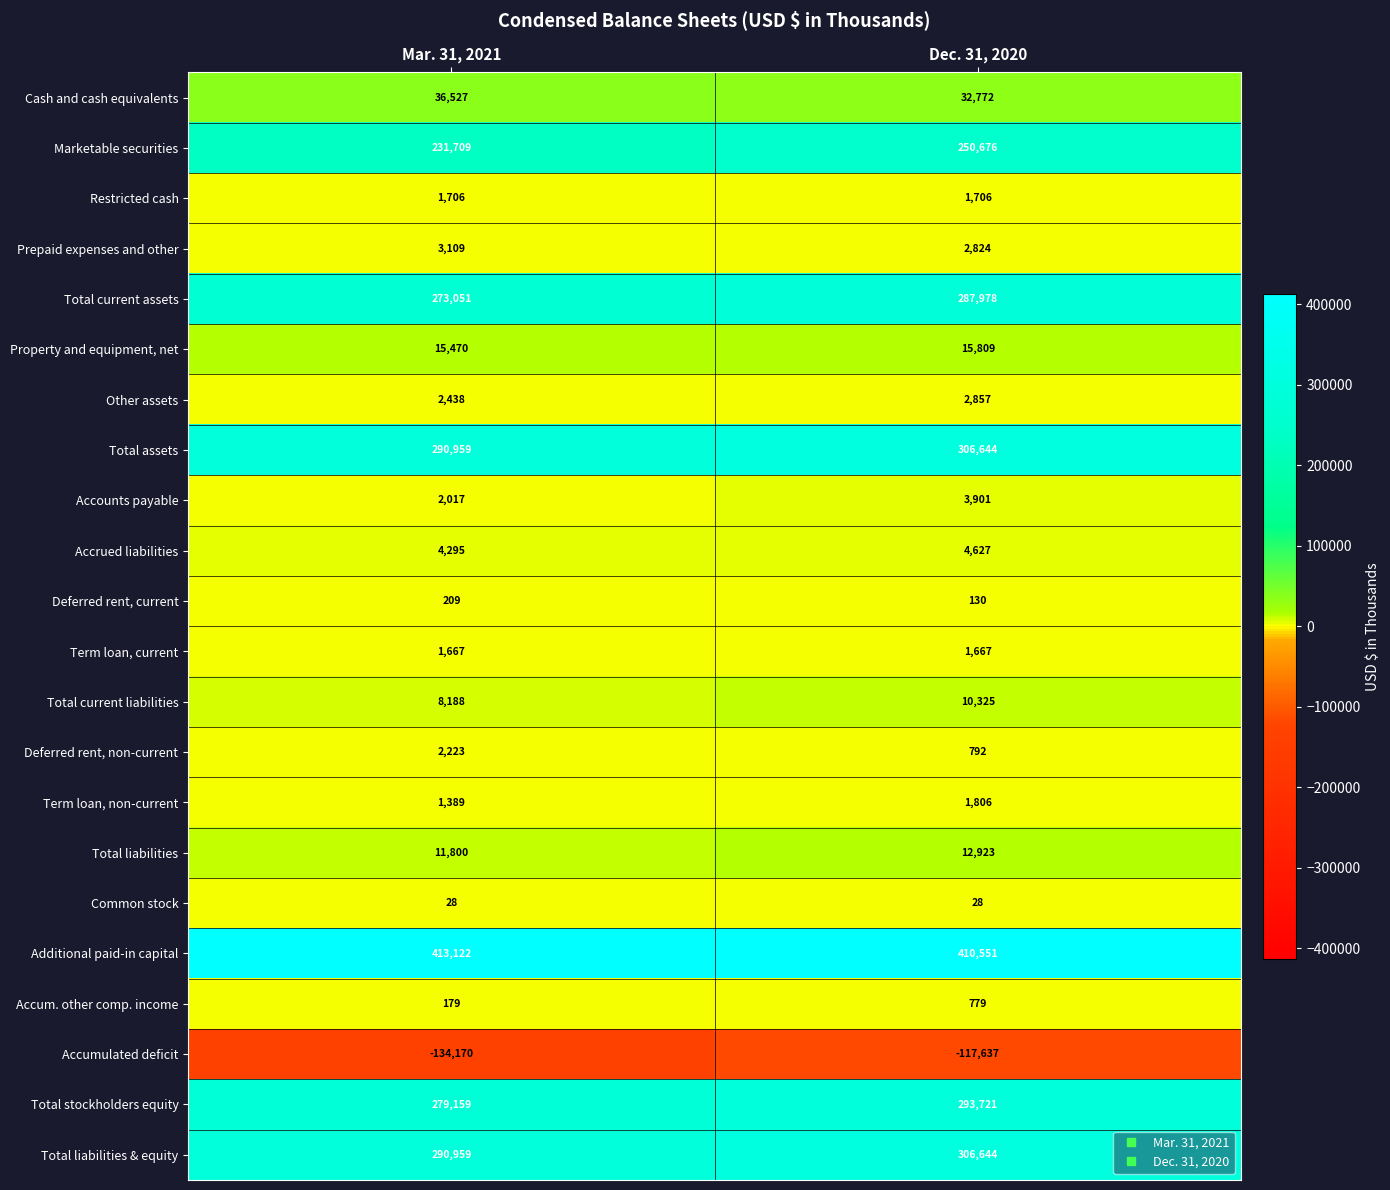

At which category is the sum across all series the highest?

Dec. 31, 2020